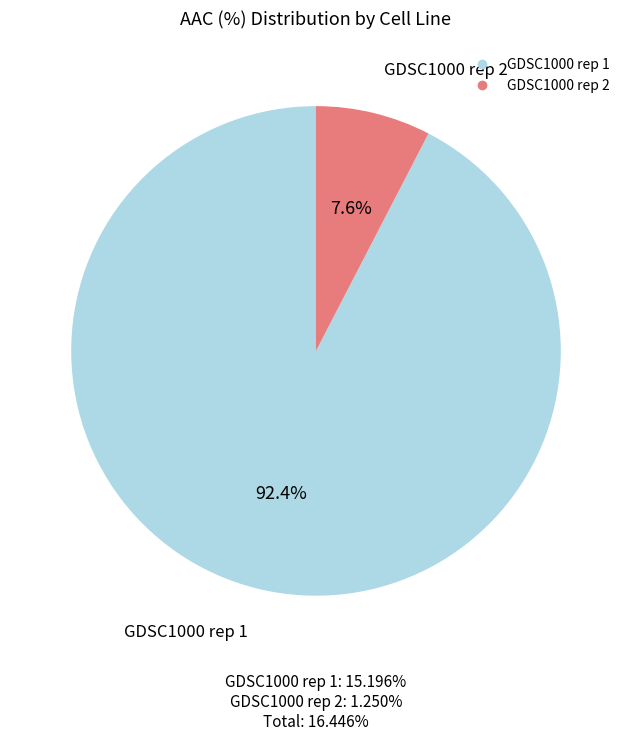

What percentage is the GDSC1000 rep 1 slice, to the nearest percent?

92%